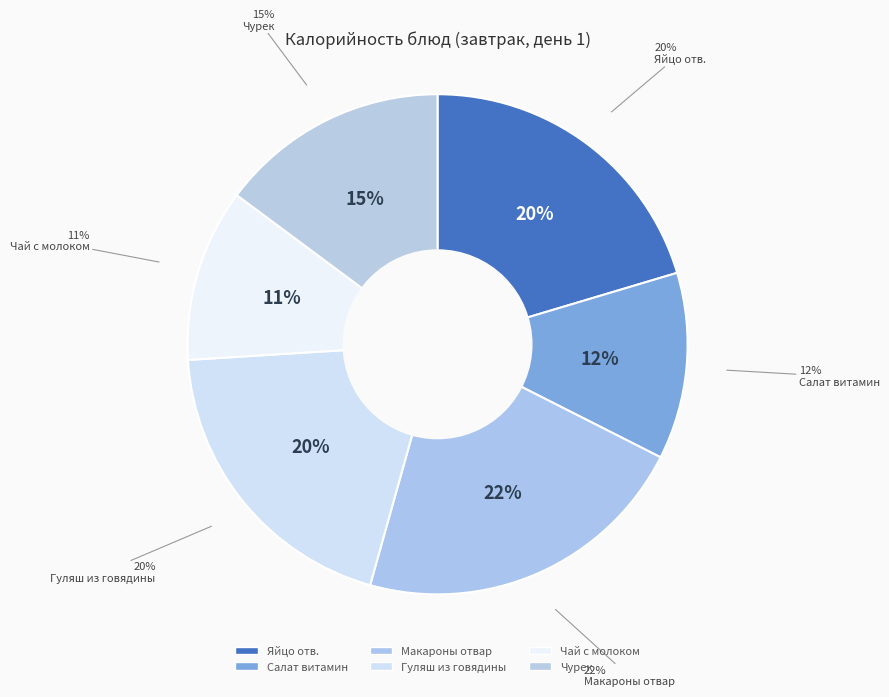

Which has a higher value, Гуляш из говядины or Макароны отвар?

Макароны отвар